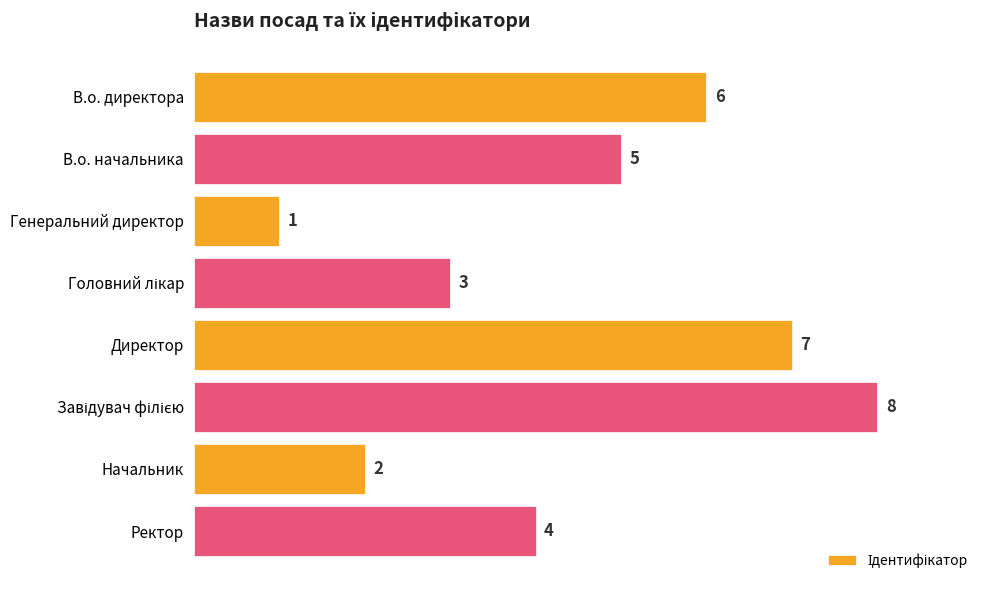

At which label is the value closest to 4?

Ректор